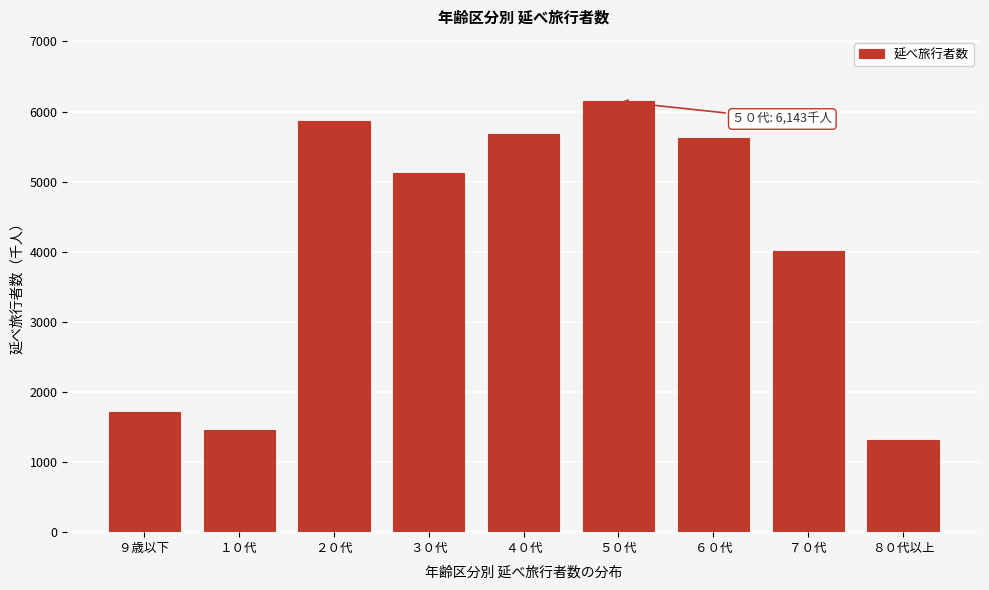

Reading right to left, transcribe all the data shown in this chart.

８０代以上=1315.5	７０代=4015.0	６０代=5617.5	５０代=6142.9	４０代=5682.9	３０代=5118.2	２０代=5864.5	１０代=1452.8	９歳以下=1710.2